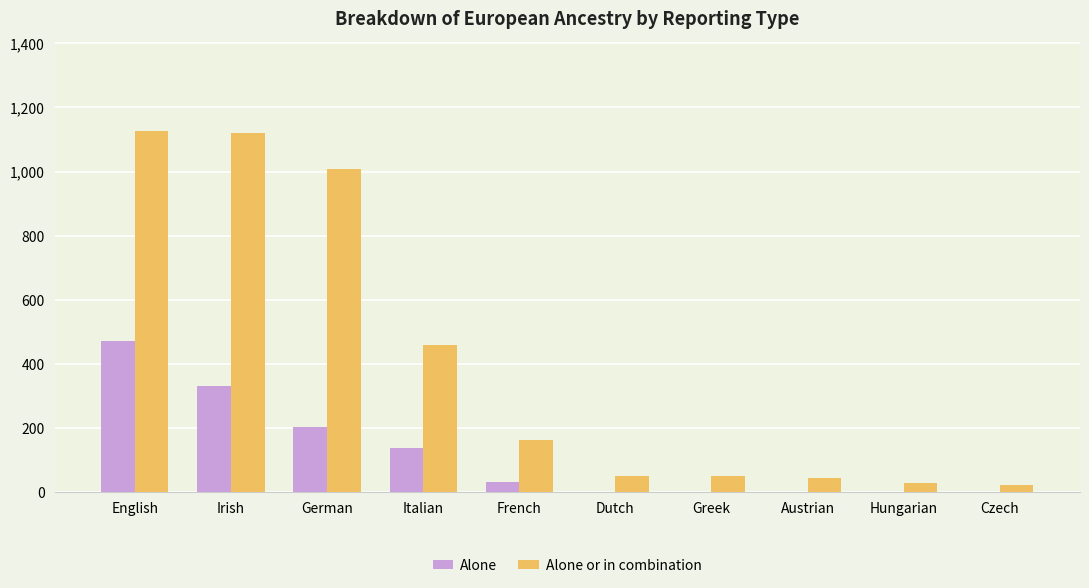

Which series changed the most between English and Irish?

Alone